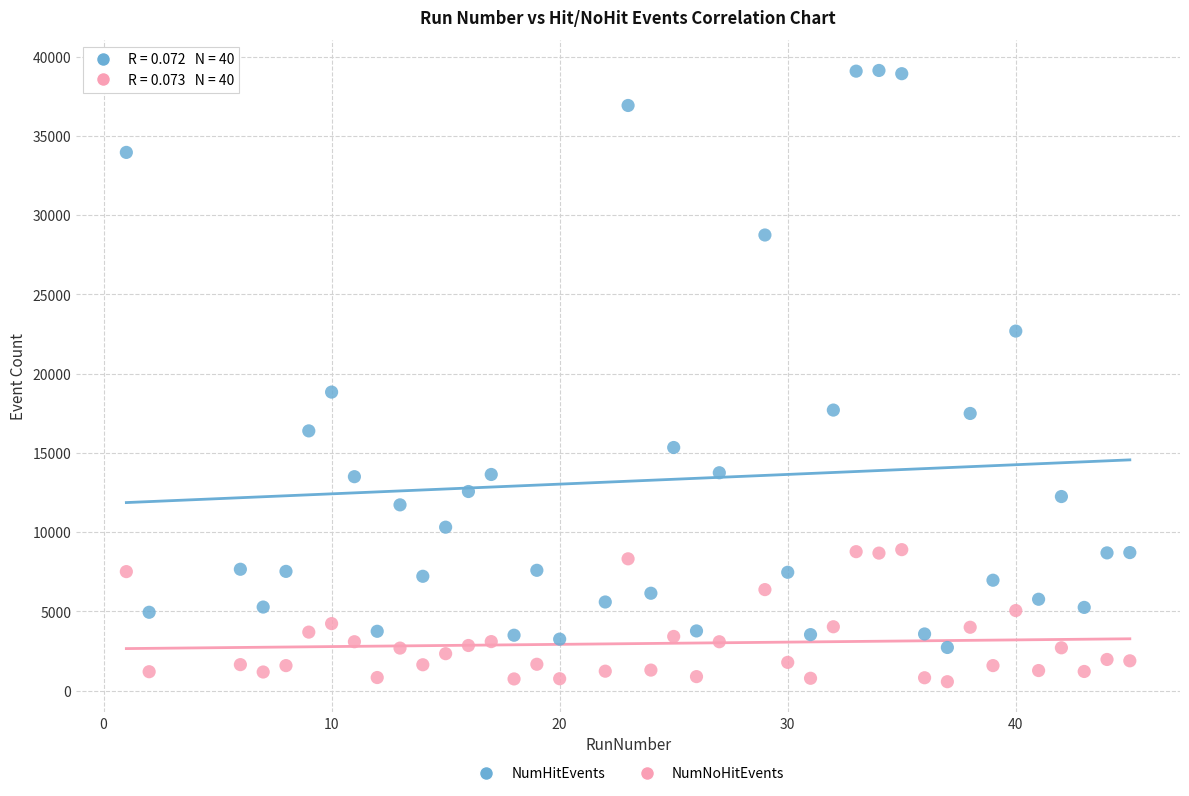

Which series reaches the minimum Y coordinate?

NumNoHitEvents